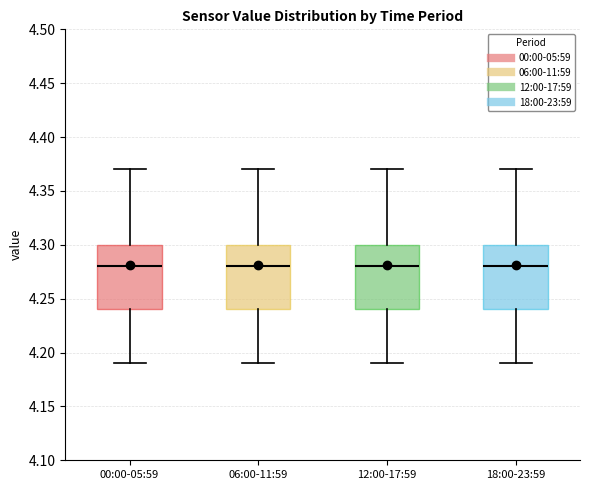

Reading left to right, transcribe this box plot: for each box, give where its median line is, the range the box spans, and where its two whiskers end, as read against the y-axis. The values are not printed on the chart, so give them approximately, as read against the axis.

00:00-05:59: median 4.28, box 4.24 to 4.30, whiskers 4.19 to 4.37
06:00-11:59: median 4.28, box 4.24 to 4.30, whiskers 4.19 to 4.37
12:00-17:59: median 4.28, box 4.24 to 4.30, whiskers 4.19 to 4.37
18:00-23:59: median 4.28, box 4.24 to 4.30, whiskers 4.19 to 4.37